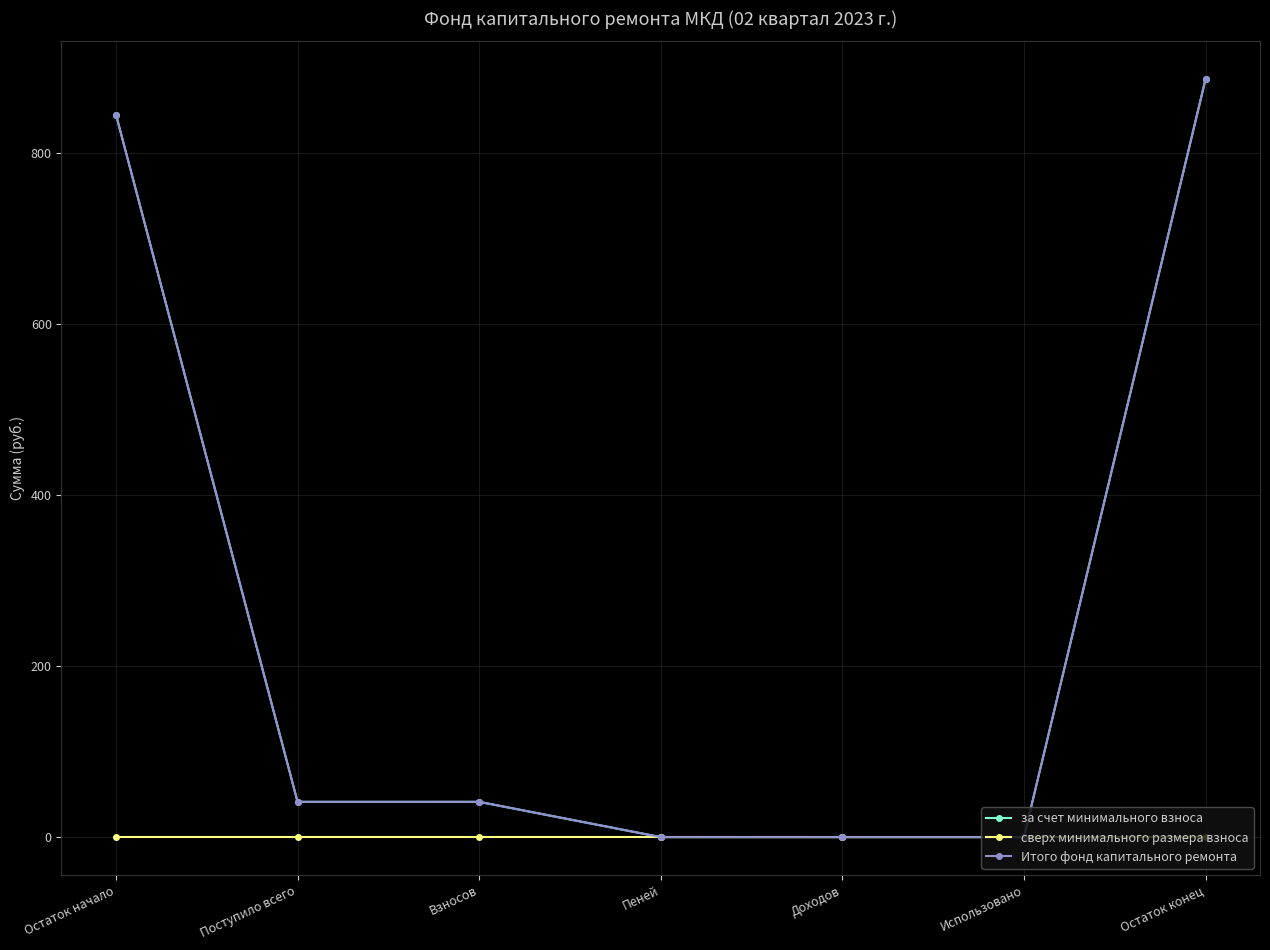

At Доходов, list the series in order from largest to smallest.

за счет минимального взноса, сверх минимального размера взноса, Итого фонд капитального ремонта